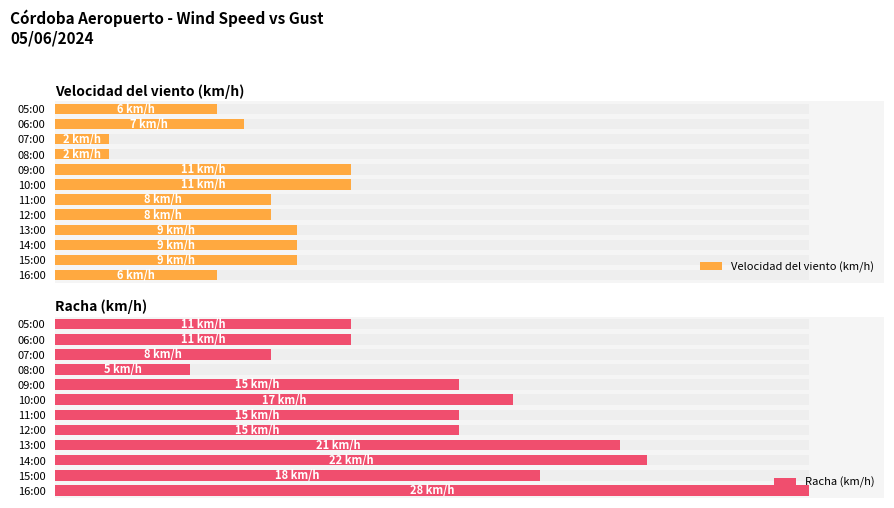

Which series has the widest spread of values?

Racha (km/h)